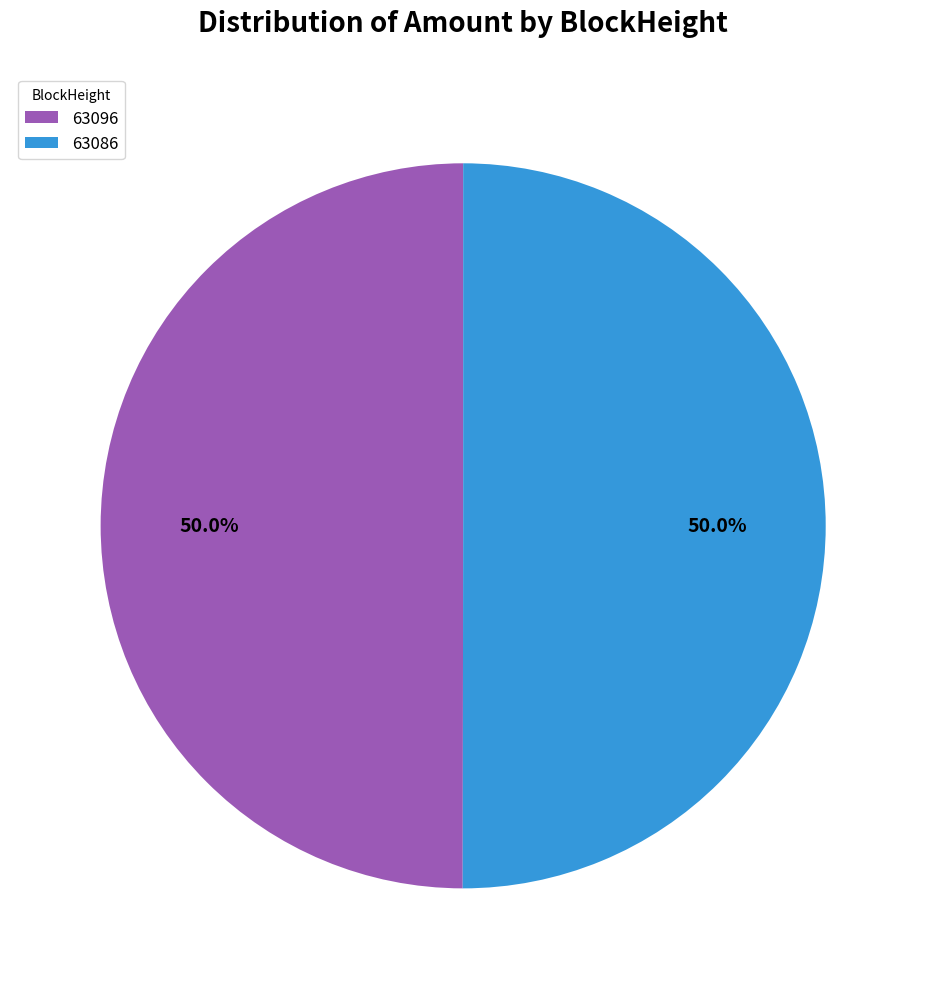

Approximately how many times larger is the value at 63086 compared to 63096?

1.0